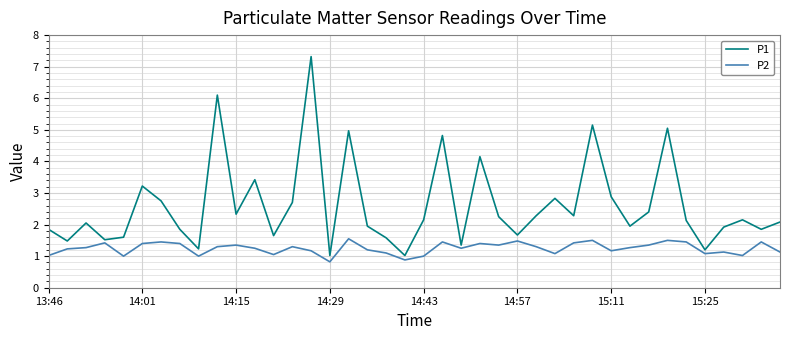

Which series has the widest spread of values?

P1